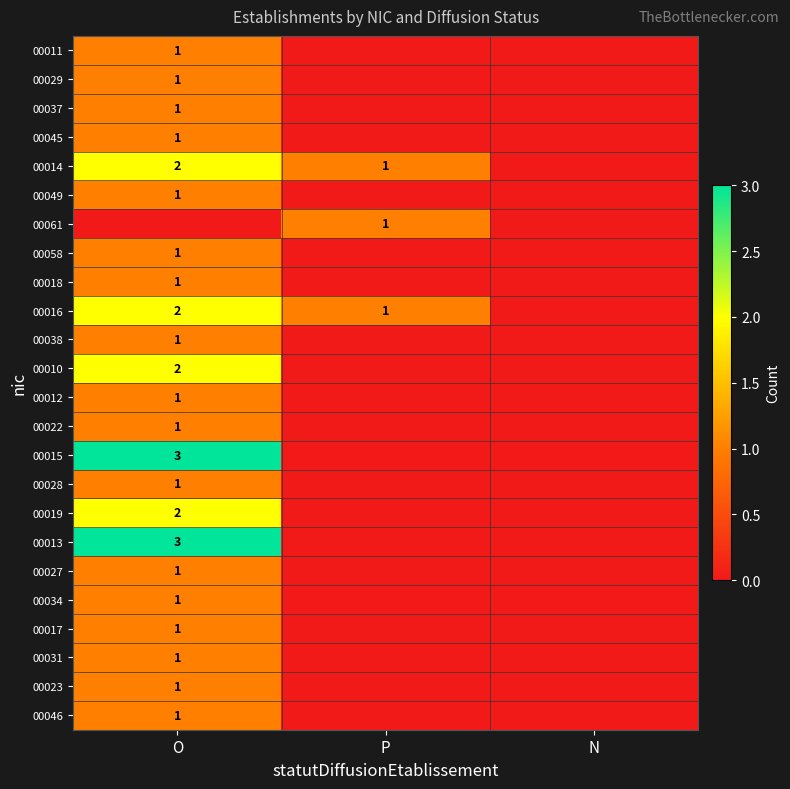

The value of 00010 at O is 2. True or false?

True